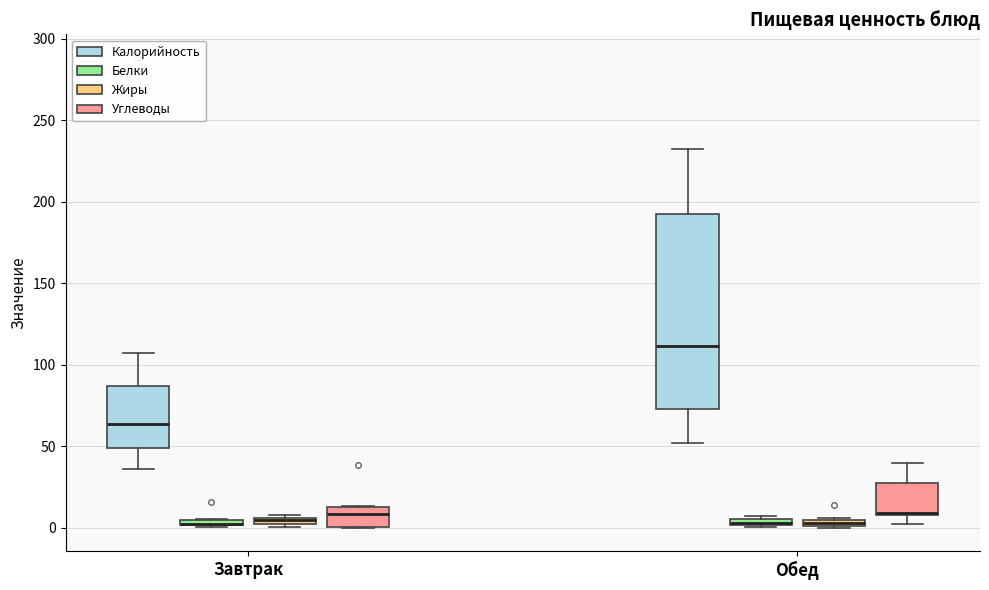

Where does the upper whisker of the box for Завтрак (Калорийность) end on the y-axis? The values are not printed on the chart, so give them approximately, as read against the axis.

105